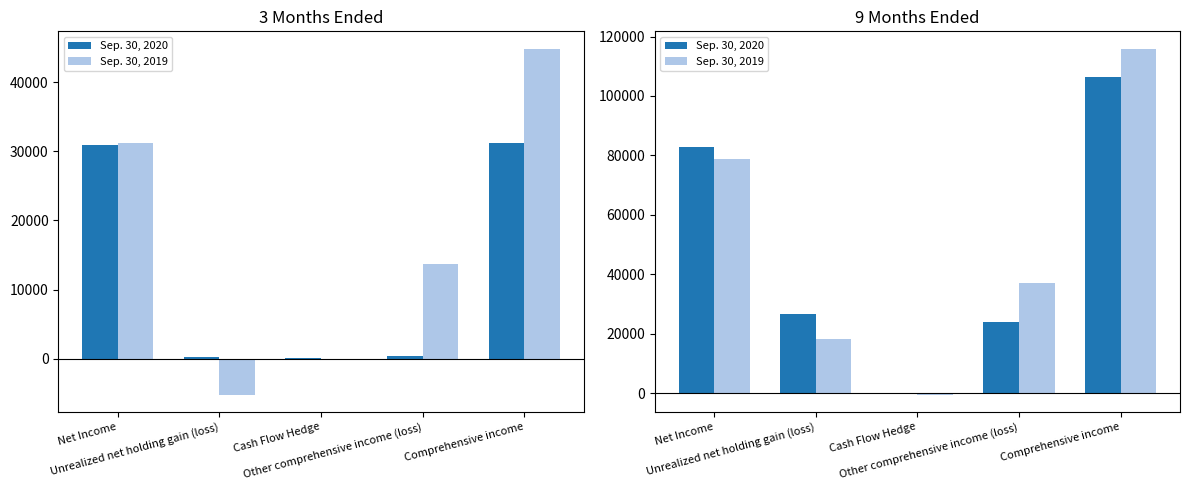

How many bars are there in each group?

2